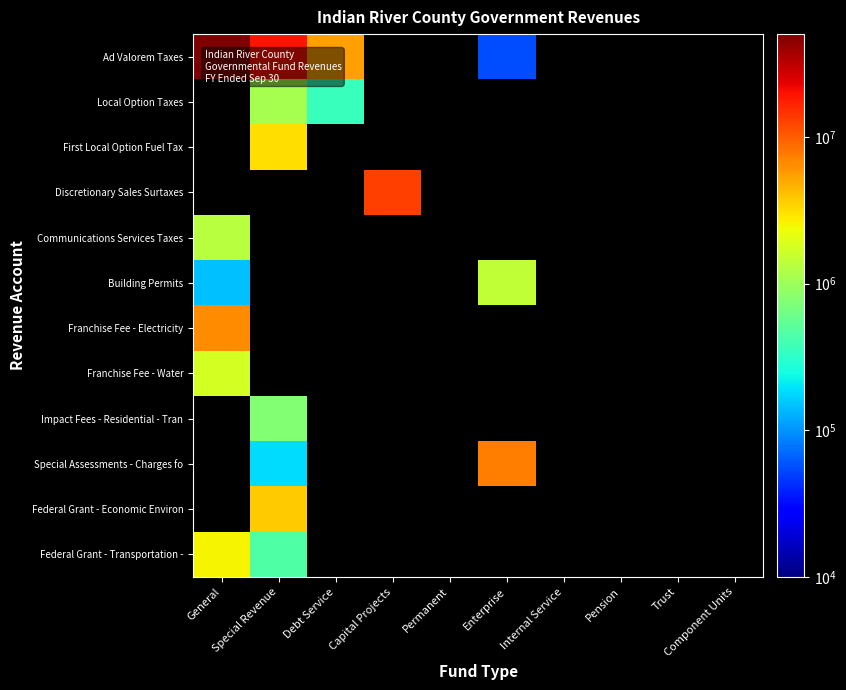

What is the minimum value shown in the chart?

54787.0